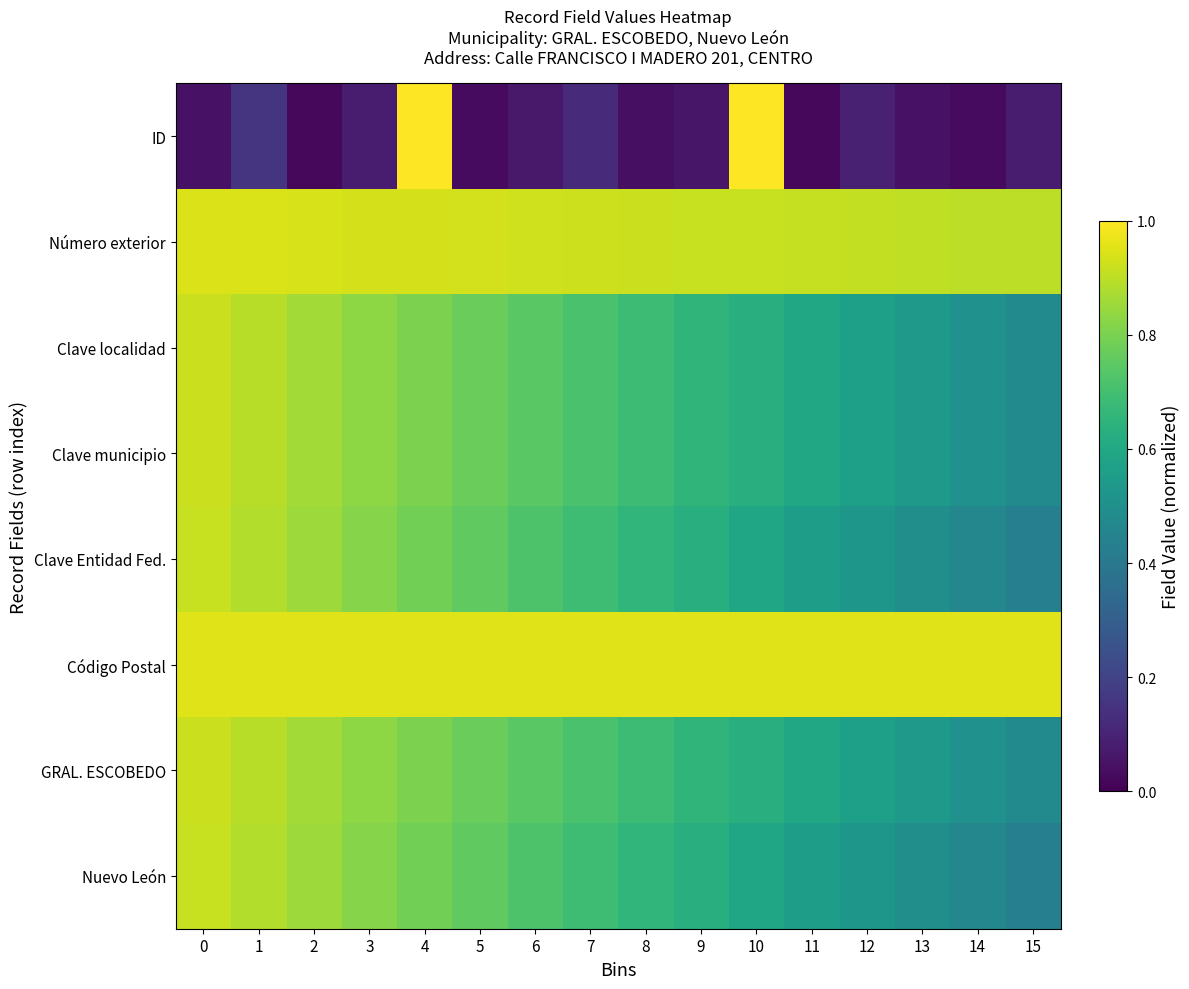

Reading left to right, extract all data points from this chart.

ID: 0=0.1	1=0.1	2=0.0	3=0.1	4=1.0	5=0.0	6=0.1	7=0.1	8=0.0	9=0.1	10=1.0	11=0.0	12=0.1	13=0.1	14=0.0	15=0.1
Número exterior: 0=0.9	1=0.9	2=0.9	3=0.9	4=0.9	5=0.9	6=0.9	7=0.9	8=0.9	9=0.9	10=0.9	11=0.9	12=0.9	13=0.9	14=0.9	15=0.9
Clave localidad: 0=0.9	1=0.9	2=0.9	3=0.8	4=0.8	5=0.8	6=0.7	7=0.7	8=0.7	9=0.7	10=0.6	11=0.6	12=0.6	13=0.5	14=0.5	15=0.5
Clave municipio: 0=0.9	1=0.9	2=0.9	3=0.8	4=0.8	5=0.8	6=0.7	7=0.7	8=0.7	9=0.7	10=0.6	11=0.6	12=0.6	13=0.5	14=0.5	15=0.5
Clave Entidad Fed.: 0=0.9	1=0.9	2=0.9	3=0.8	4=0.8	5=0.8	6=0.7	7=0.7	8=0.7	9=0.6	10=0.6	11=0.6	12=0.5	13=0.5	14=0.5	15=0.4
Código Postal: 0=0.9	1=0.9	2=0.9	3=0.9	4=0.9	5=0.9	6=0.9	7=0.9	8=0.9	9=0.9	10=0.9	11=0.9	12=0.9	13=0.9	14=0.9	15=0.9
GRAL. ESCOBEDO: 0=0.9	1=0.9	2=0.9	3=0.8	4=0.8	5=0.8	6=0.7	7=0.7	8=0.7	9=0.7	10=0.6	11=0.6	12=0.6	13=0.5	14=0.5	15=0.5
Nuevo León: 0=0.9	1=0.9	2=0.9	3=0.8	4=0.8	5=0.8	6=0.7	7=0.7	8=0.7	9=0.6	10=0.6	11=0.6	12=0.5	13=0.5	14=0.5	15=0.4